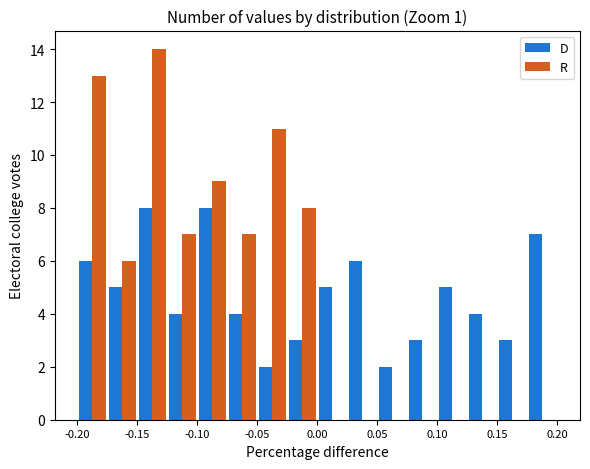

Reading left to right, list every range on the x-axis with the height of the bar of each series over it. The values are not printed on the chart, so give them approximately, as read against the axis.

-0.200 to -0.175: D=6	R=13
-0.175 to -0.150: D=5	R=6
-0.150 to -0.125: D=8	R=14
-0.125 to -0.100: D=4	R=7
-0.100 to -0.075: D=8	R=9
-0.075 to -0.050: D=4	R=7
-0.050 to -0.025: D=2	R=11
-0.025 to 0.000: D=3	R=8
0.000 to 0.025: D=5	R=0
0.025 to 0.050: D=6	R=0
0.050 to 0.075: D=2	R=0
0.075 to 0.100: D=3	R=0
0.100 to 0.125: D=5	R=0
0.125 to 0.150: D=4	R=0
0.150 to 0.175: D=3	R=0
0.175 to 0.200: D=7	R=0